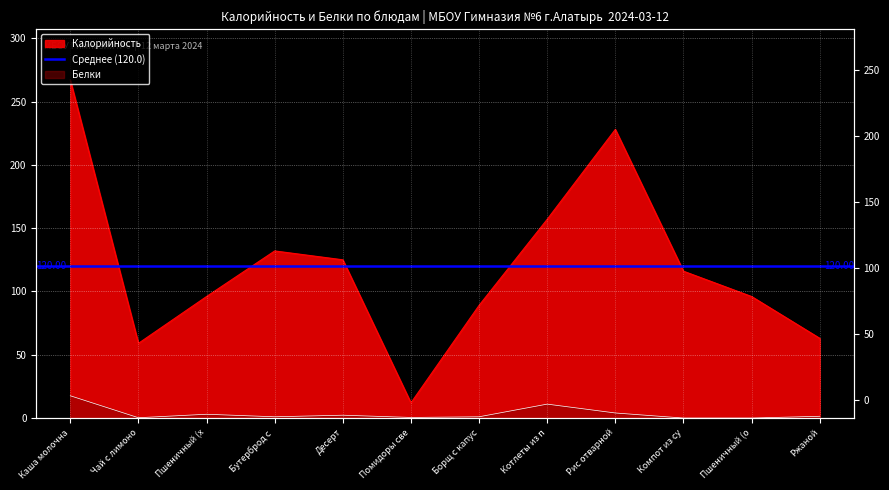

At which label is Калорийность closest to 139?

Бутерброд с